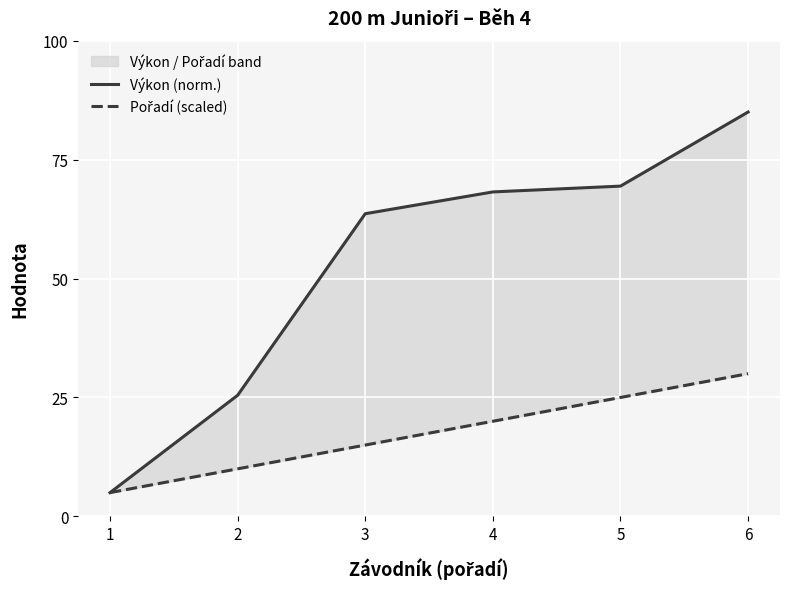

What is the difference between the maximum and second lowest values in the Pořadí (scaled) series?

20.0